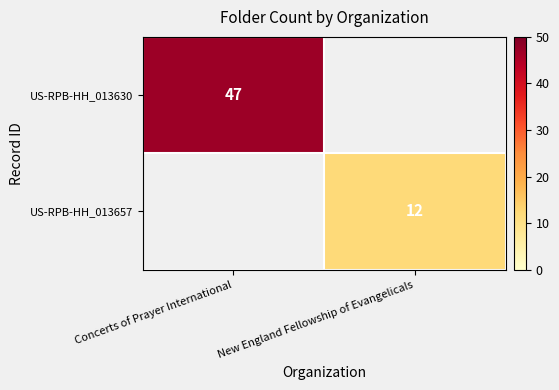

The US-RPB-HH_013630 series shows 47 at Concerts of Prayer International. True or false?

True